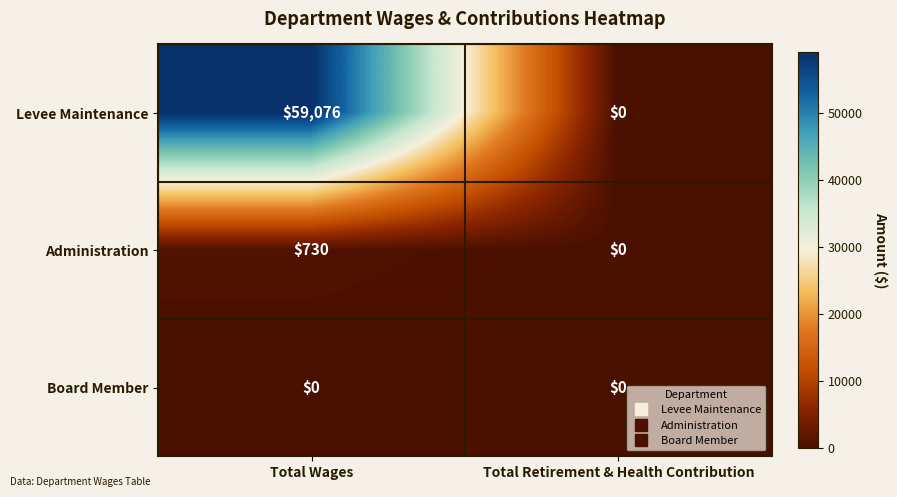

List the labels in order of Administration value, largest first.

Total Wages, Total Retirement & Health Contribution